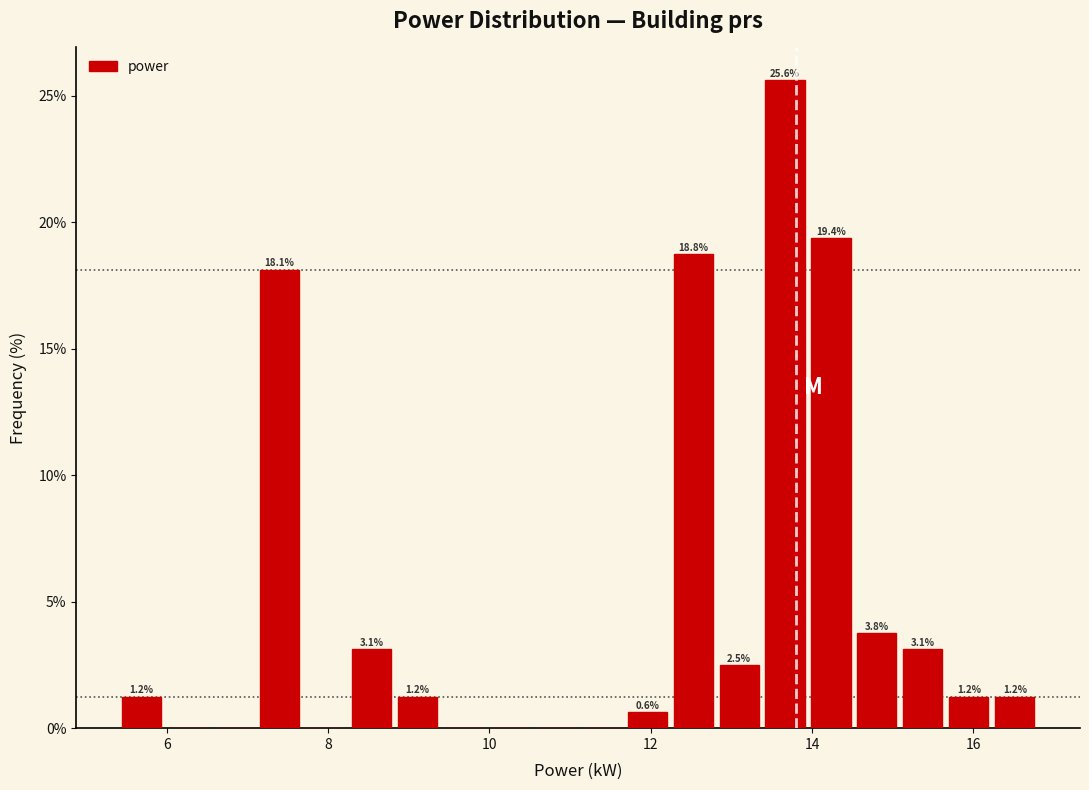

Read against the x-axis, roughly where is the centre of the tallest bar?

13.6